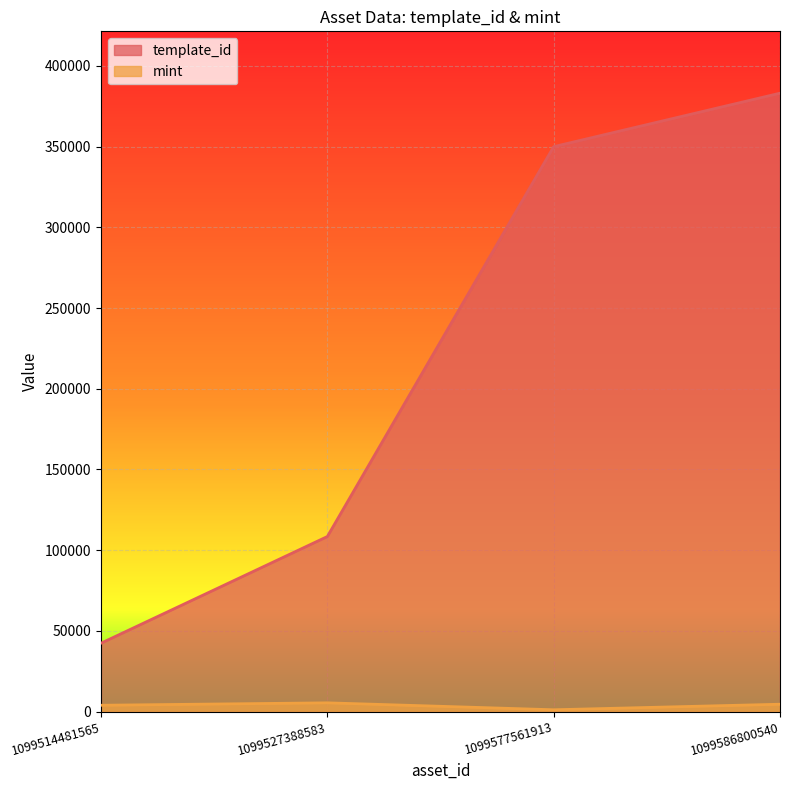

Which category has the highest value in the template_id series?

1099586800540